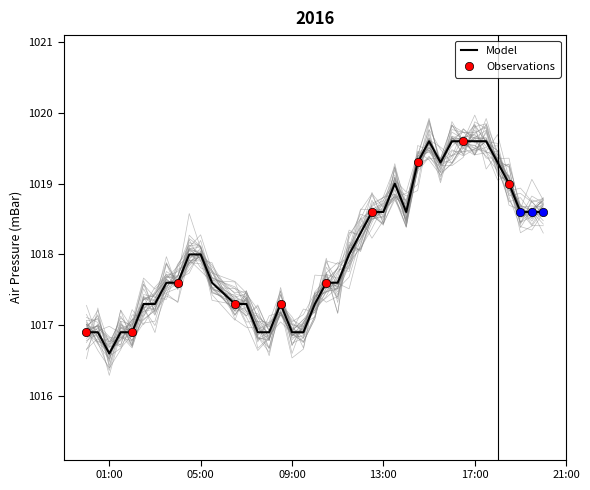

True or false: the data shows 1019.6 at 2016-08-01T15:00:00Z.

True